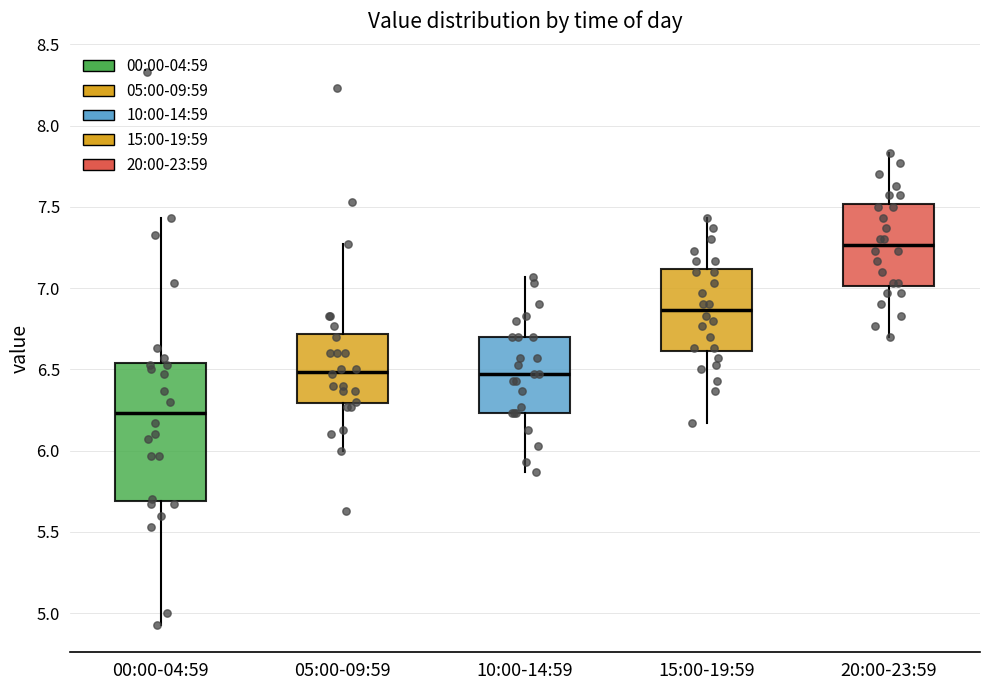

Where does the lower whisker of the box for 05:00-09:59 end on the y-axis? The values are not printed on the chart, so give them approximately, as read against the axis.

6.00